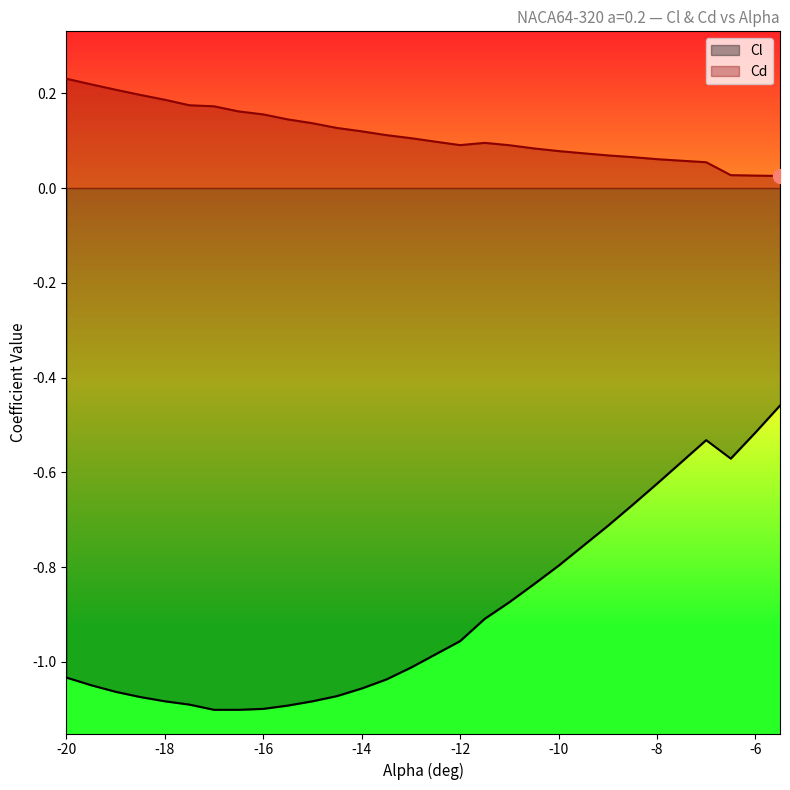

What value does the Cl series have at -8?

-0.6